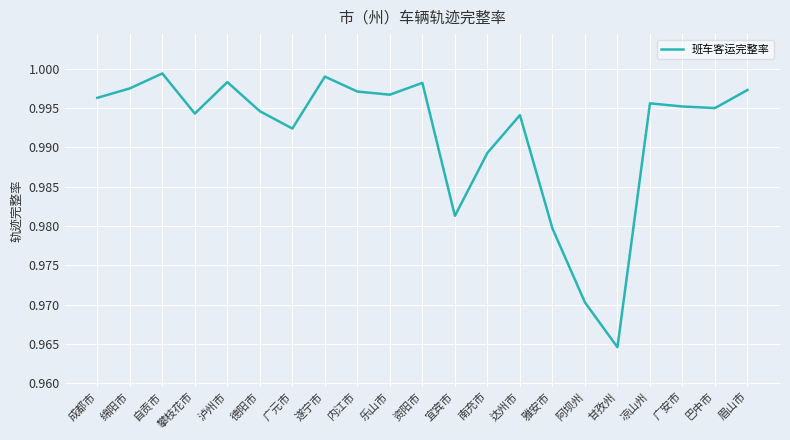

What is the sum of all values?

20.8